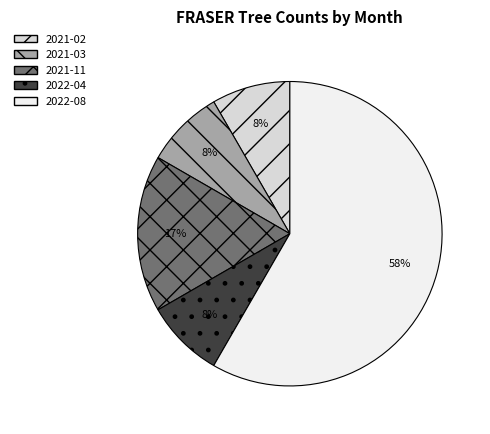

Is there a majority slice in this chart?

Yes